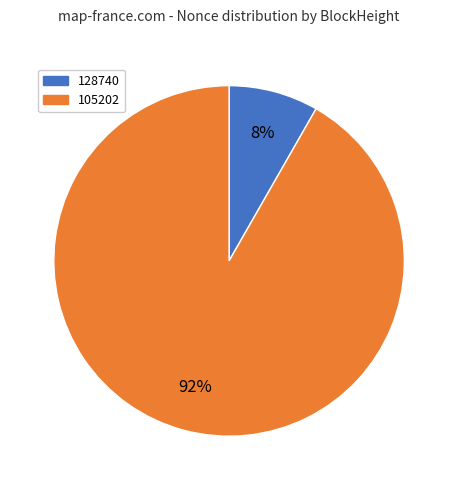

Count the number of slices in the pie.

2